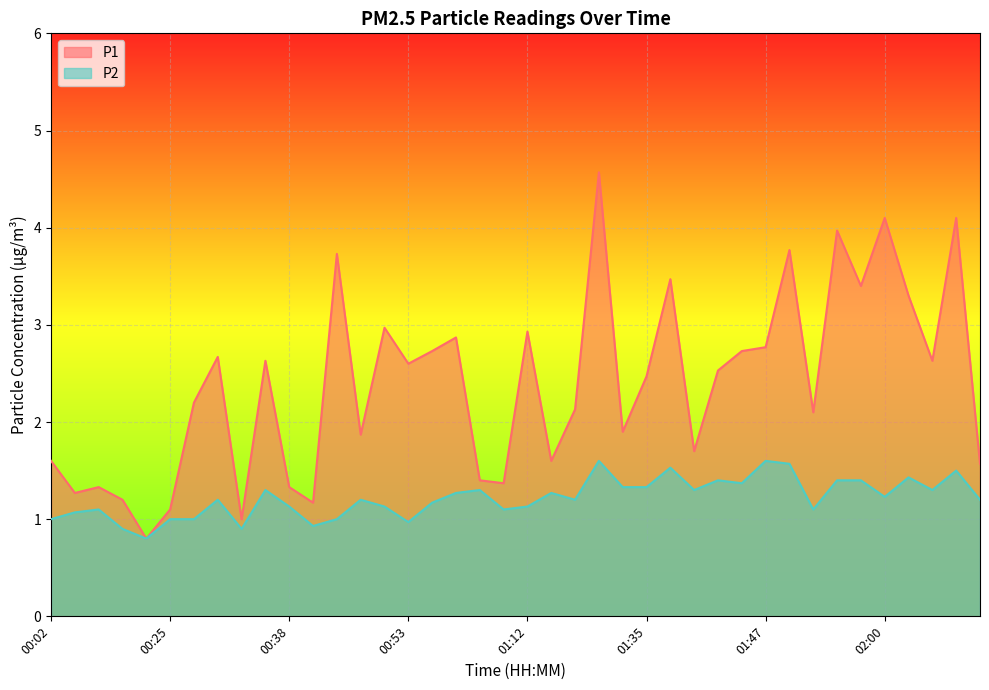

How many series are shown in this chart?

2